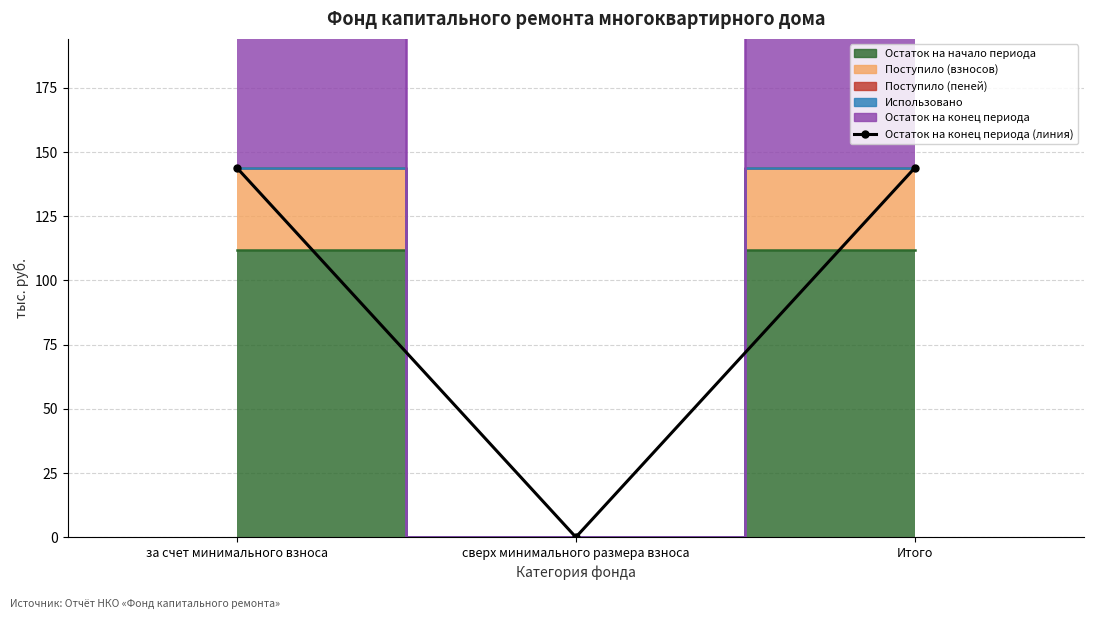

What is the value of the 3rd point from the left?

143.8